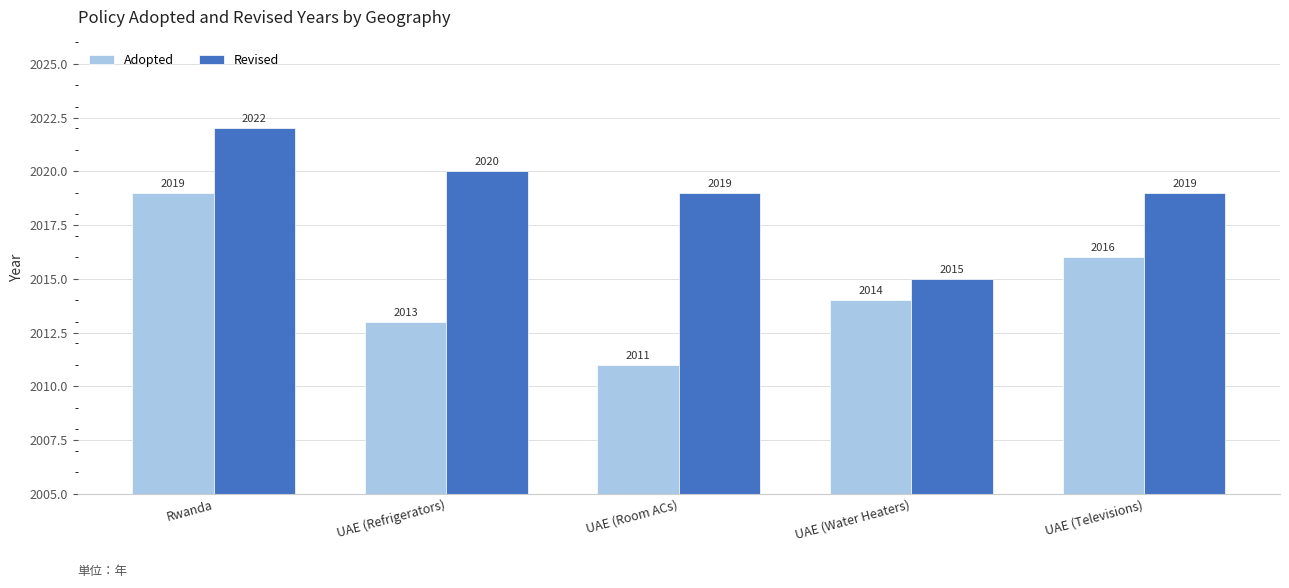

How many values in the Adopted series are below 2014?

2